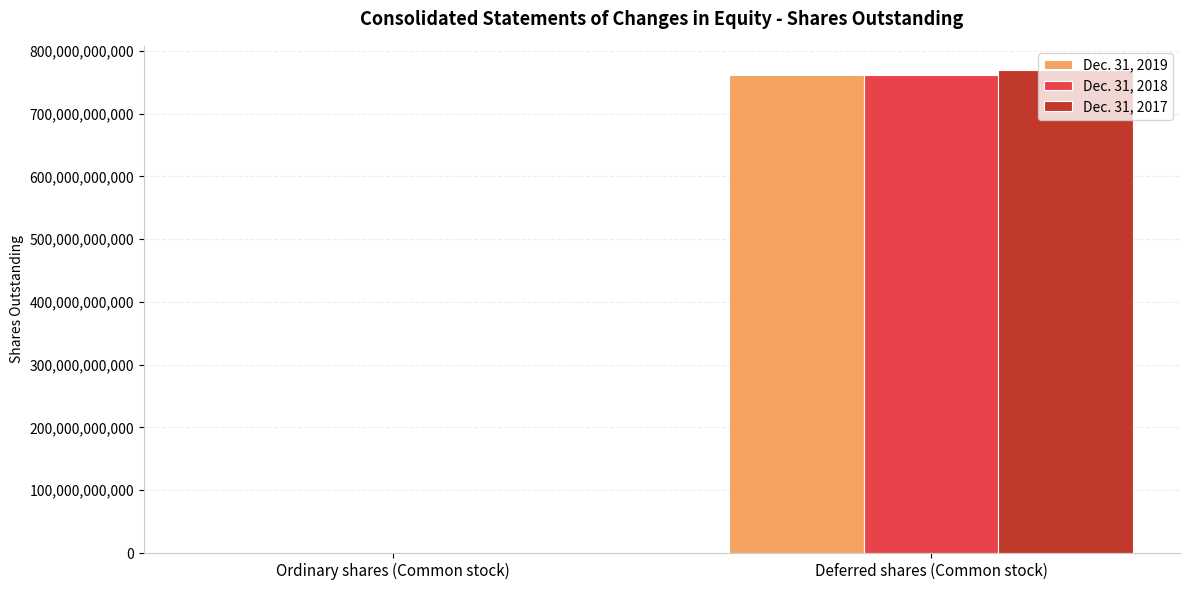

The Dec. 31, 2017 series shows 1024646834708 at Deferred shares (Common stock). True or false?

False